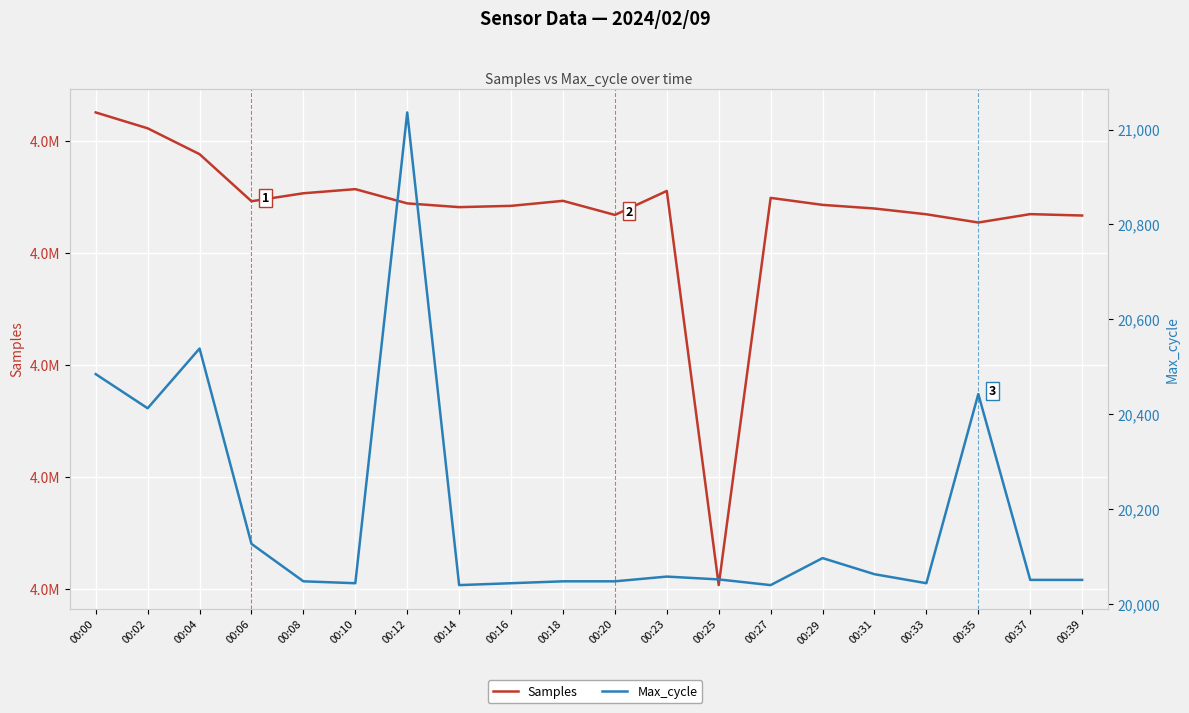

True or false: Max_cycle and Samples cross at least once.

False